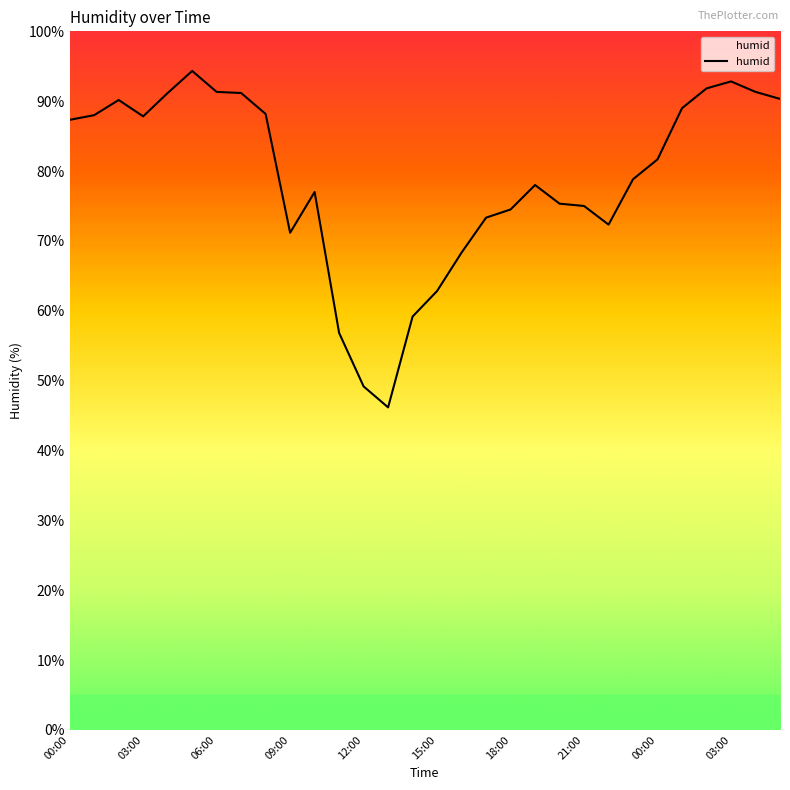

What is the difference between the maximum and minimum values?

48.2